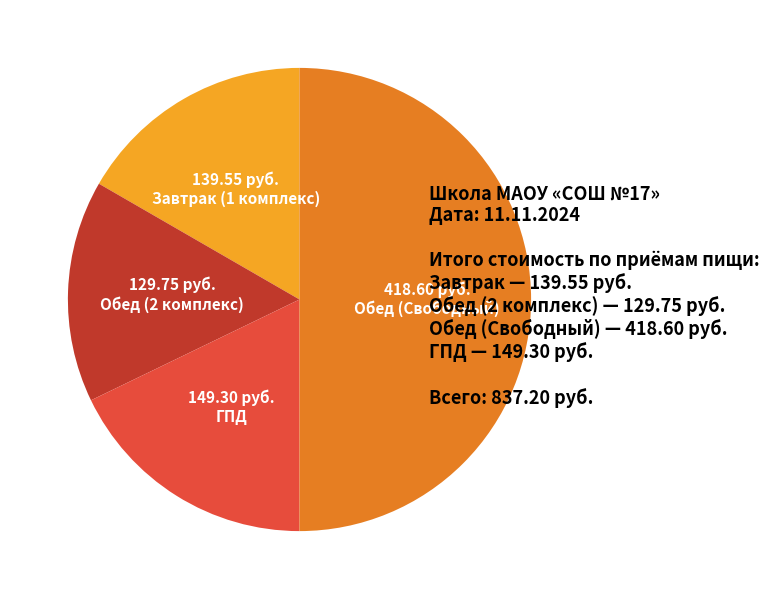

What is the ratio of the value at Обед (2 комплекс) to the value at Завтрак (1 комплекс)?

0.9